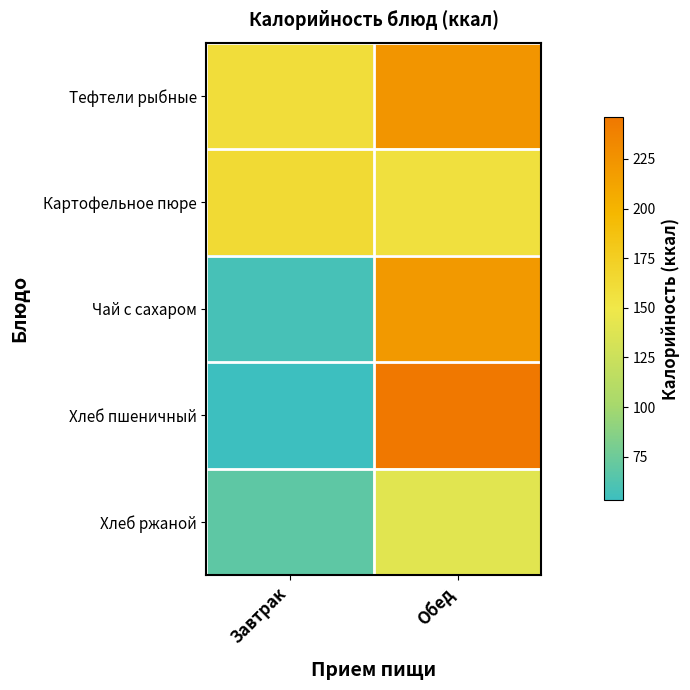

What is the difference between the highest and lowest values at Обед?

106.2